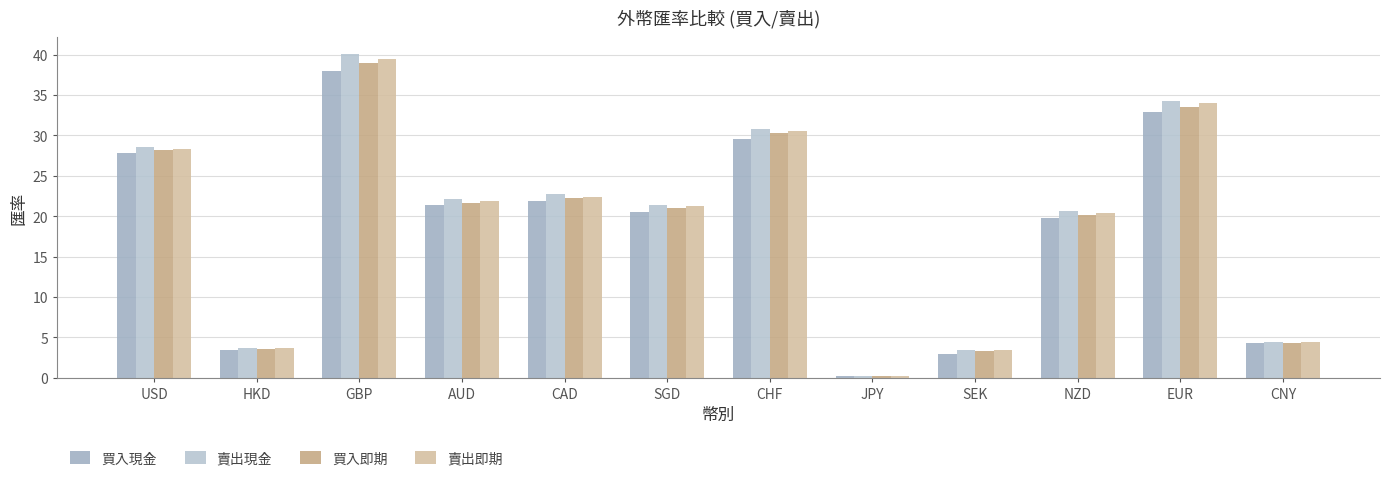

How many data points in 賣出現金 are less than 22?

6